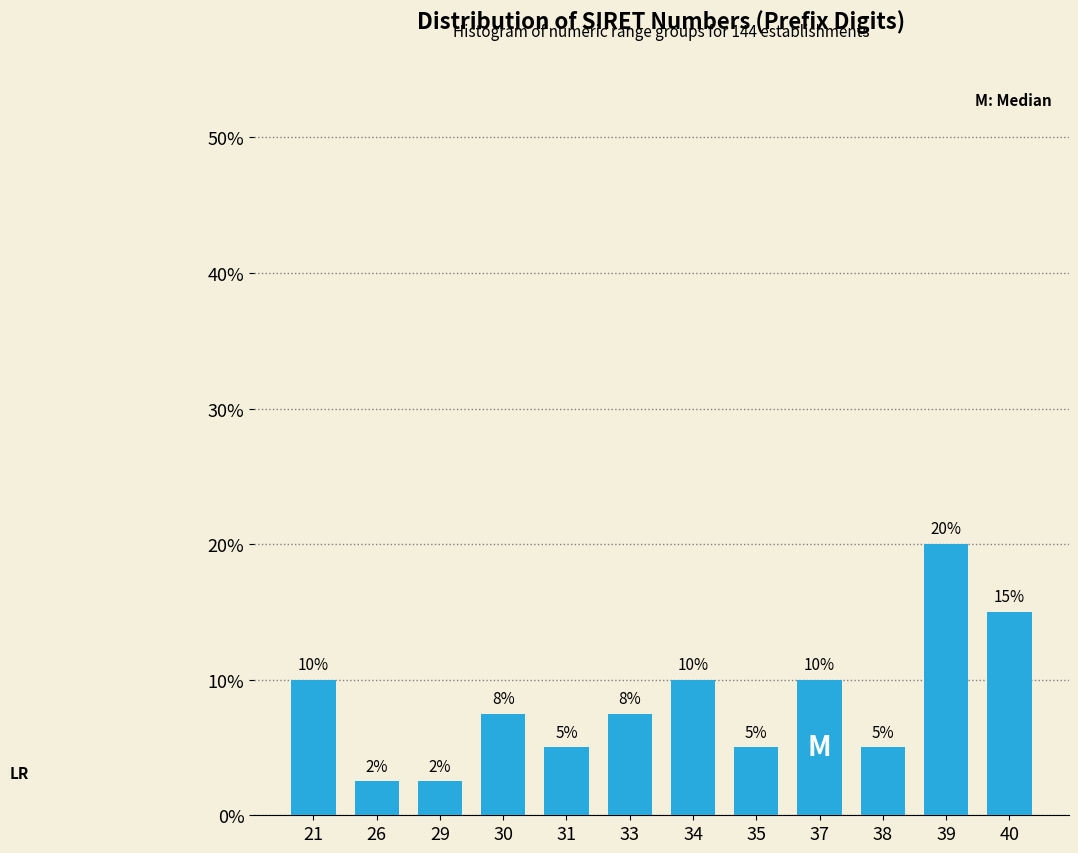

What is the average value?

8.3